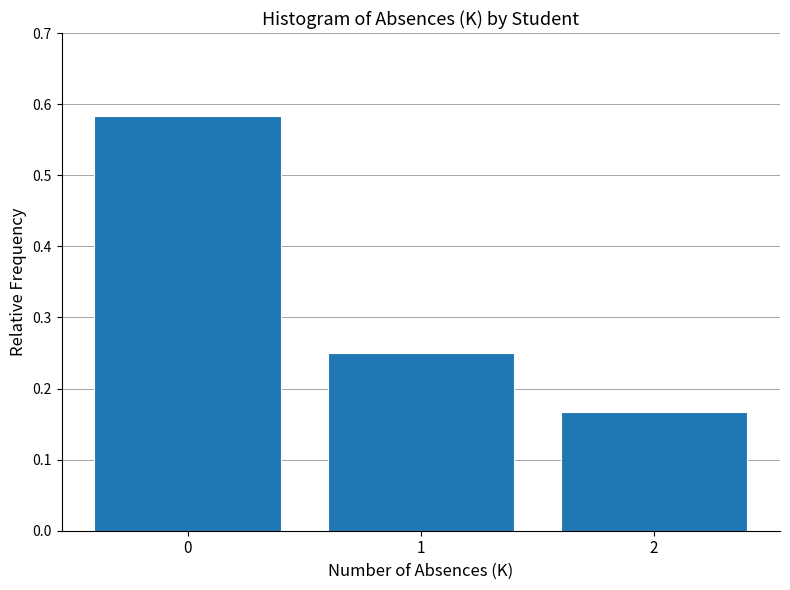

Reading left to right, transcribe this chart: for each bar, give the range it covers on the x-axis and its height. The values are not printed on the chart, so give them approximately, as read against the axis.

-0.5 to 0.5: 0.58
0.5 to 1.5: 0.25
1.5 to 2.5: 0.17